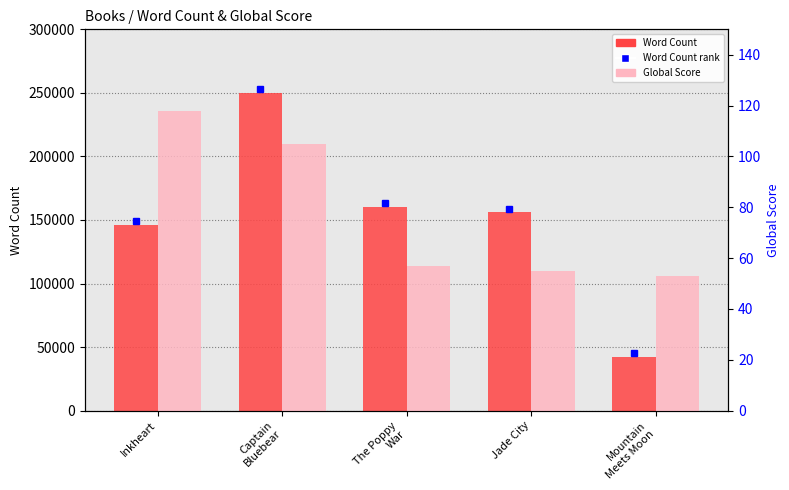

What is the difference between the maximum and minimum values in the Global Score series?

65